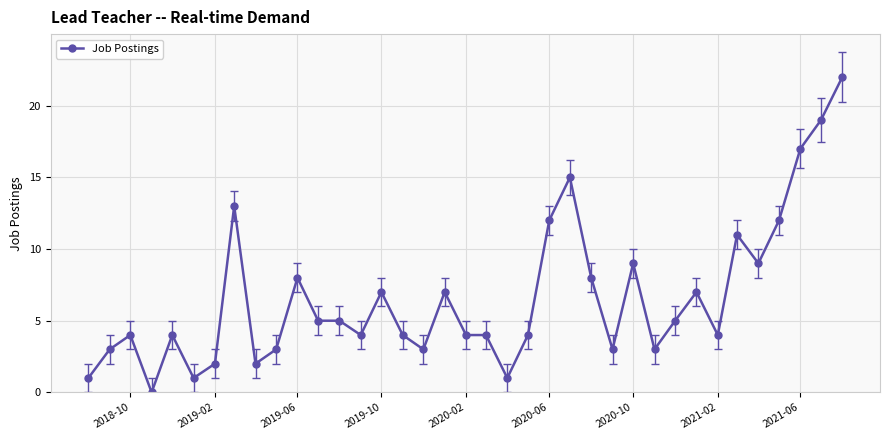

What is the sum of all values?

245